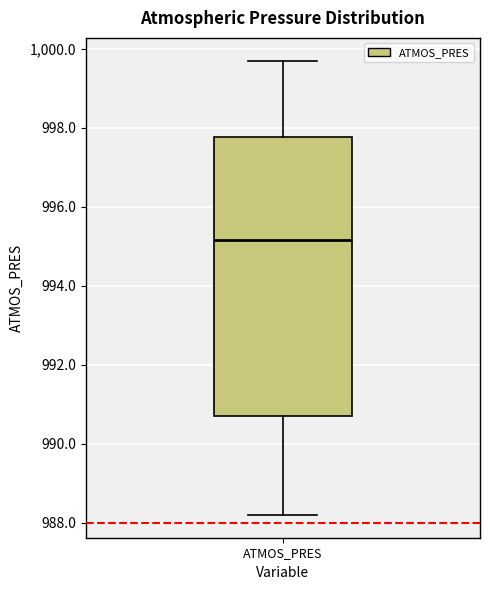

Where does the upper whisker of the box for ATMOS_PRES end on the y-axis? The values are not printed on the chart, so give them approximately, as read against the axis.

999.8